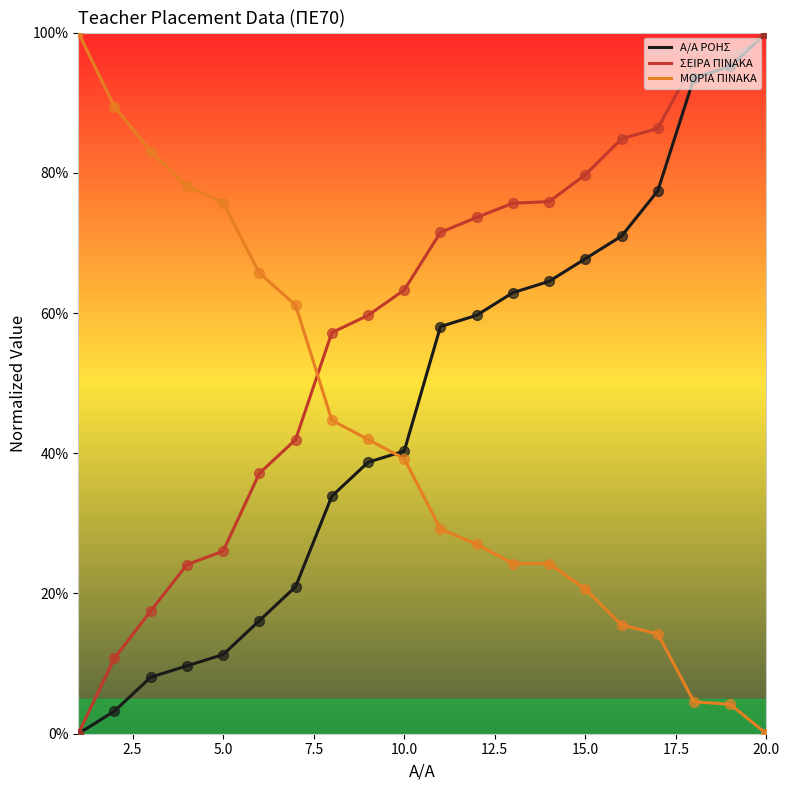

Which series has the largest total across all categories?

ΣΕΙΡΑ ΠΙΝΑΚΑ